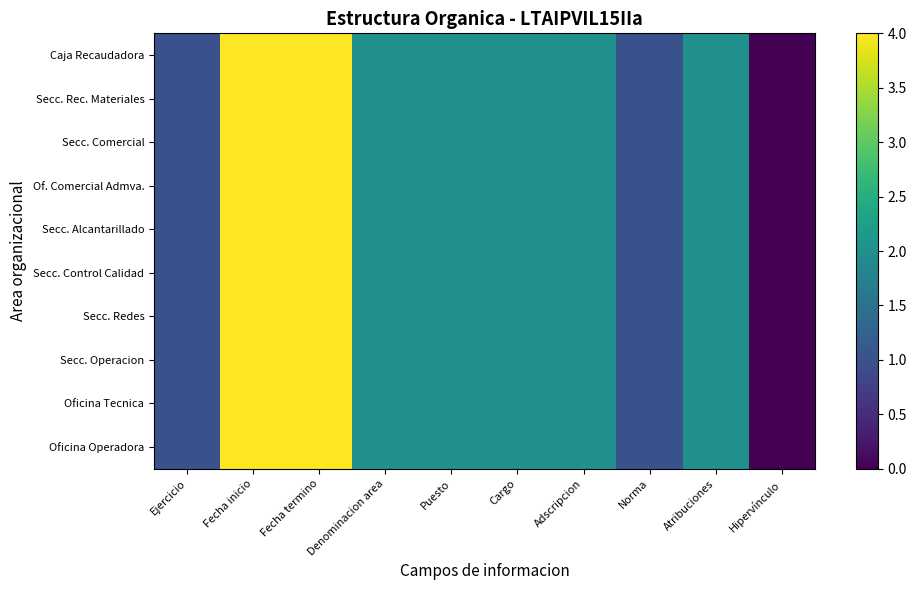

Which series changed the most between Puesto and Cargo?

Oficina Operadora